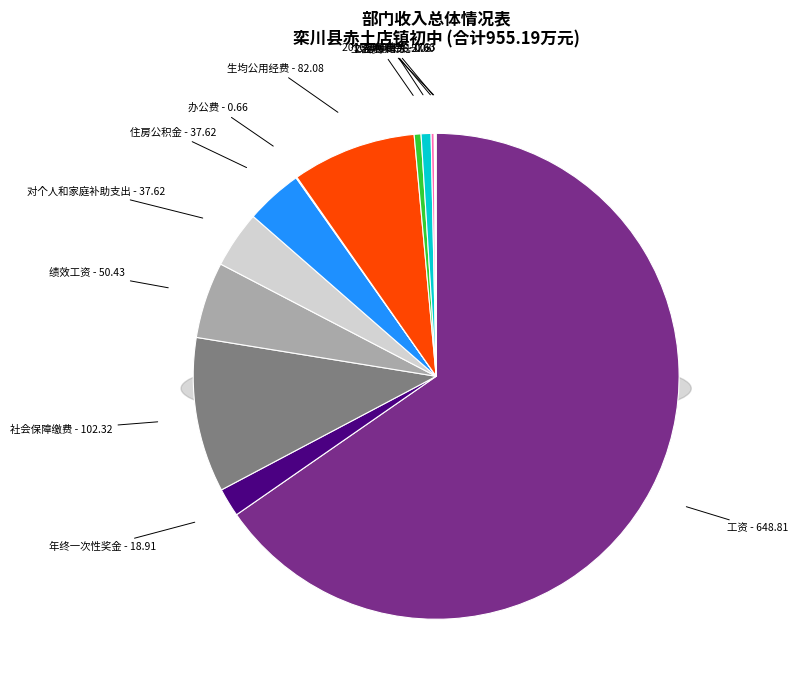

The 社会保障缴费 slice represents 10% of the pie. True or false?

True